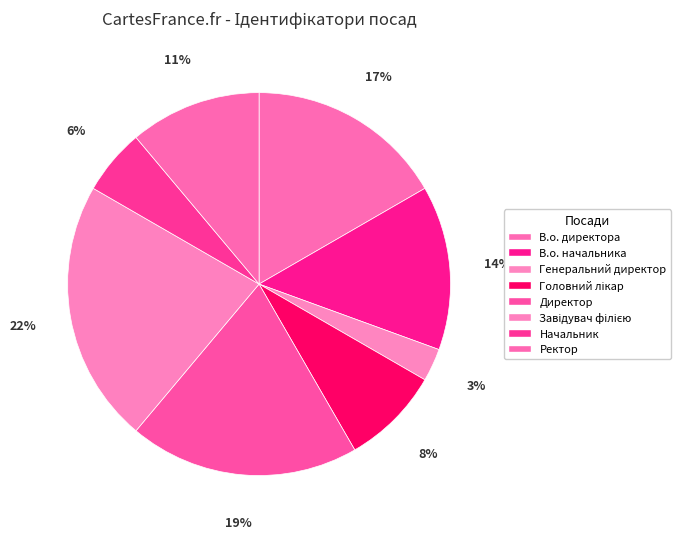

Is it true that Головний лікар is 8% of the pie?

True